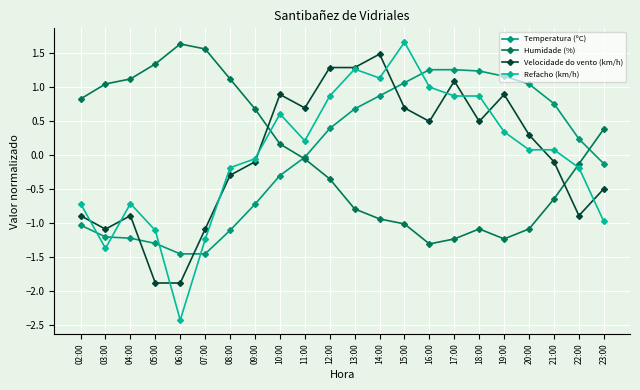

Where is the first local maximum for Velocidade do vento (km/h)?

04:00